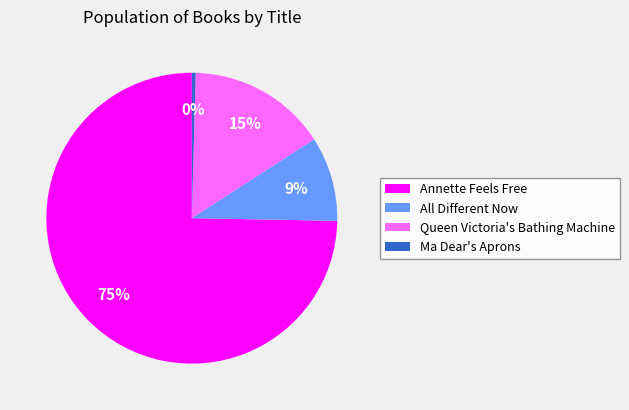

Combined, do Annette Feels Free and All Different Now account for over 50%?

Yes